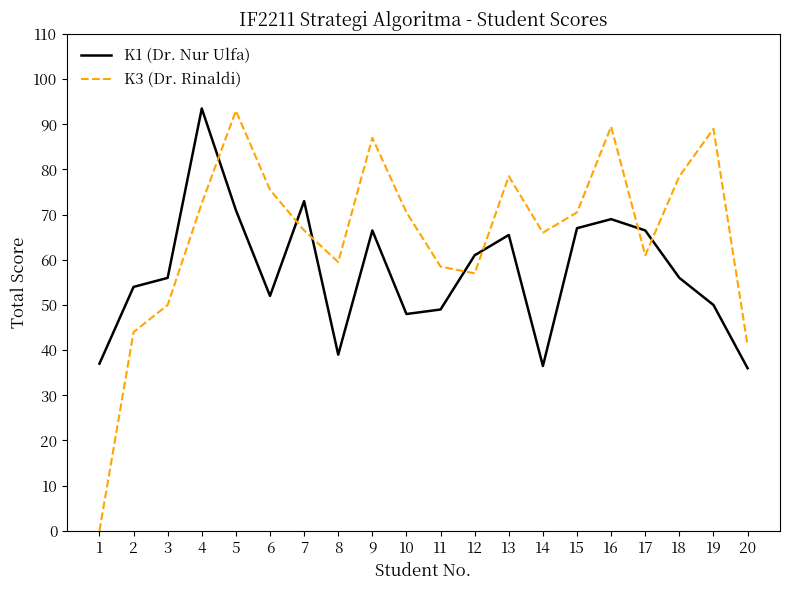

True or false: K1 (Dr. Nur Ulfa) has a value of 50.0 at 19.

True